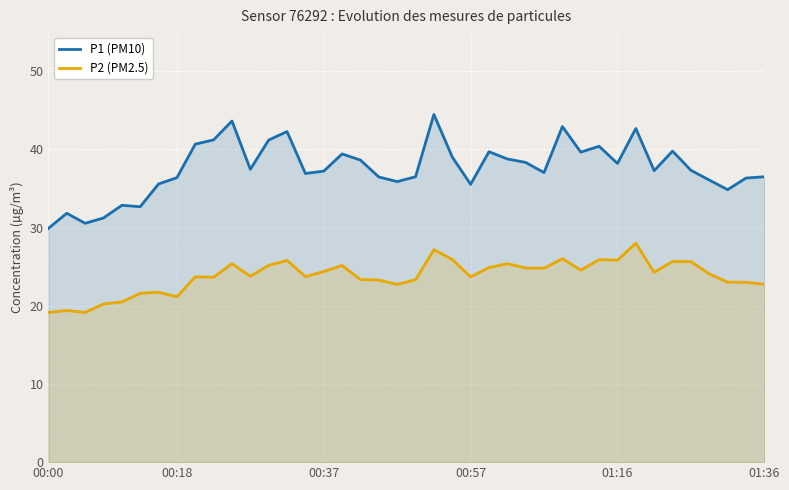

Which series has the widest spread of values?

P1 (PM10)